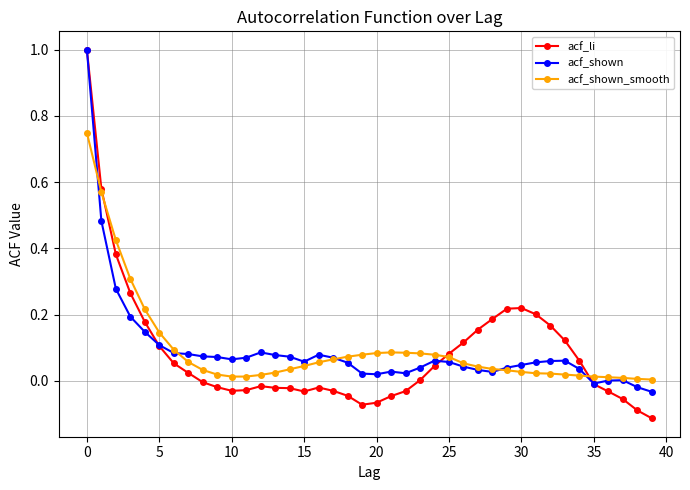

Which series has the largest range (max minus min)?

acf_li